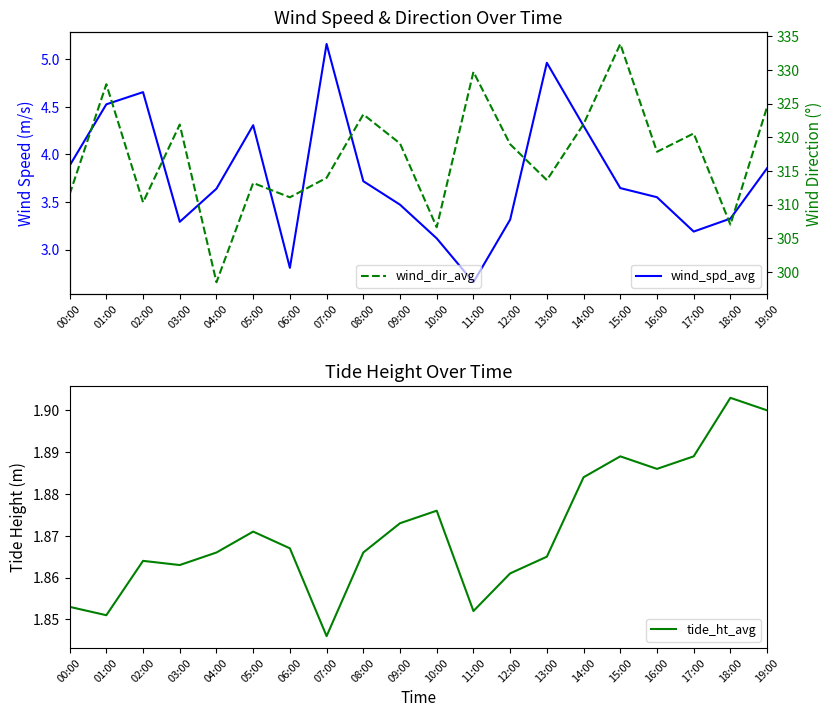

What is the smallest value displayed?

1.8